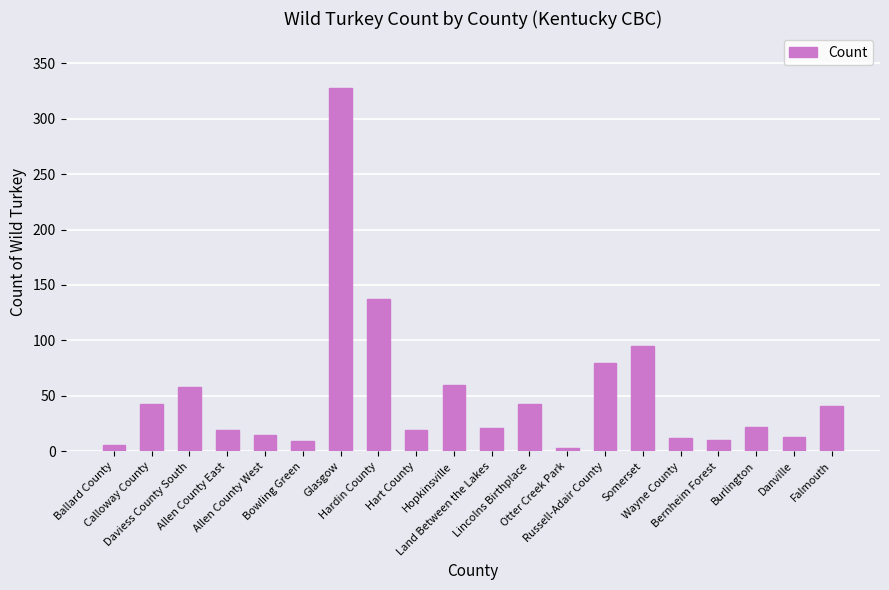

What is the greatest value displayed?

328